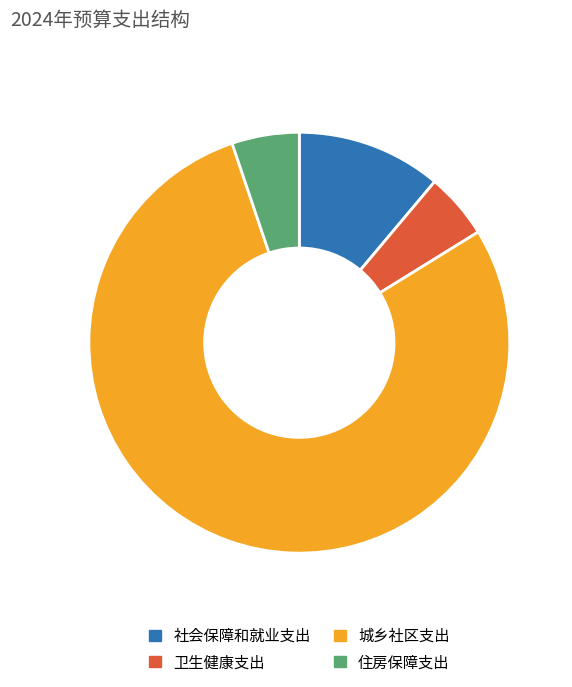

Is there any slice that represents more than half of the pie?

Yes